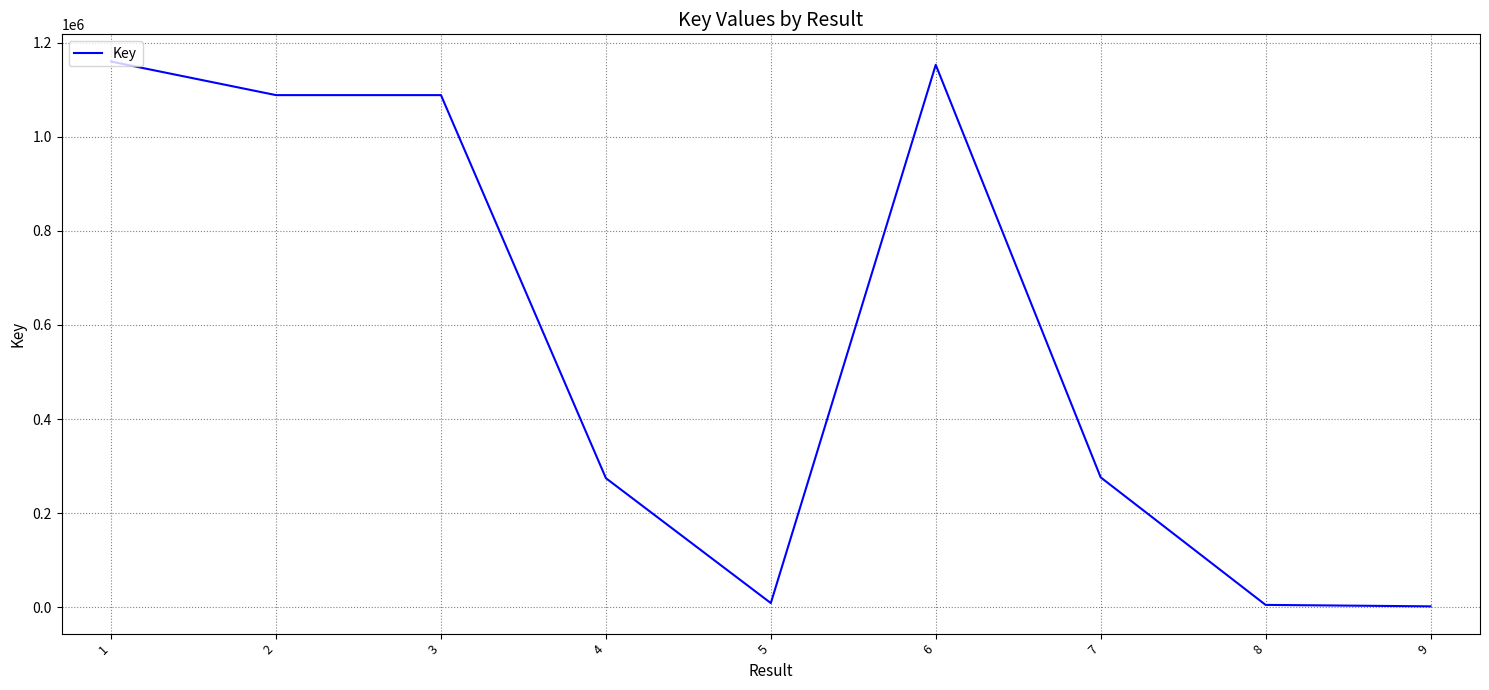

What is the greatest value displayed?

1159909